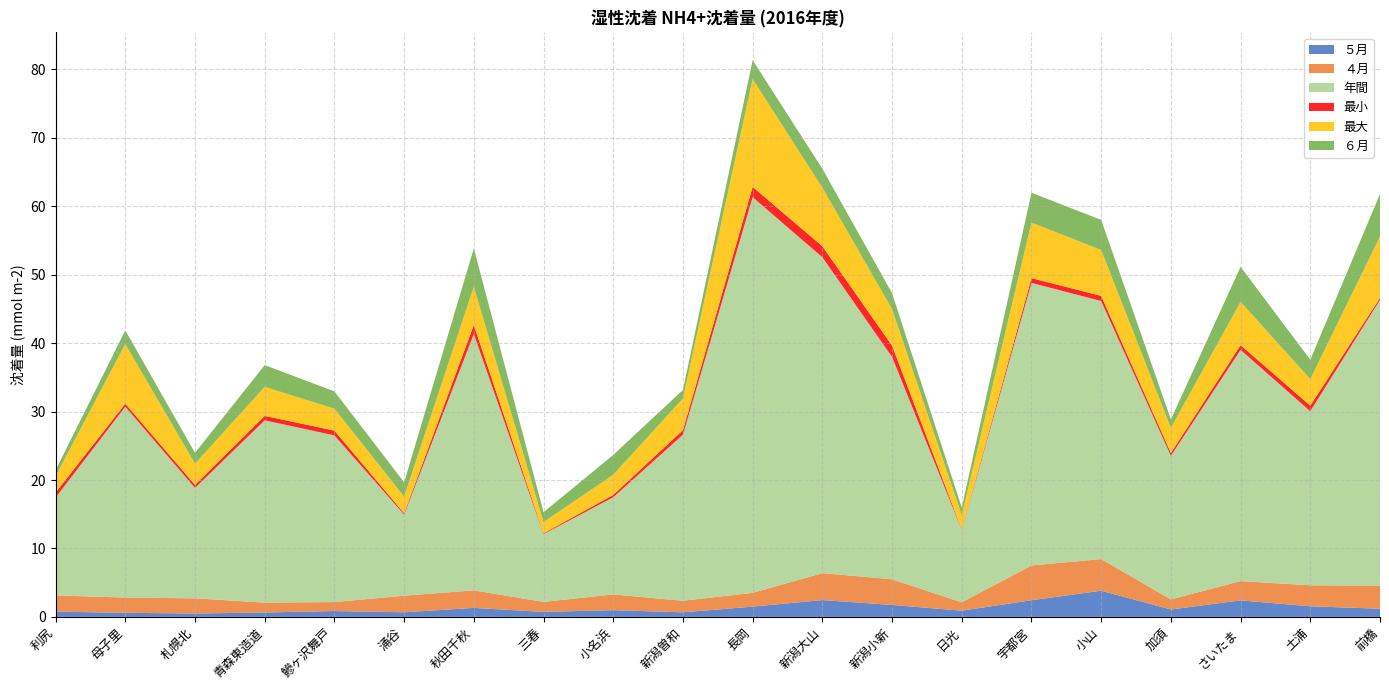

Reading left to right, transcribe all the data shown in this chart.

５月: 0.8	0.6	0.5	0.6	0.9	0.7	1.3	0.7	1.0	0.7	1.5	2.5	1.7	0.9	2.4	3.8	1.1	2.4	1.6	1.2
４月: 2.4	2.2	2.2	1.4	1.3	2.4	2.6	1.5	2.3	1.7	2.0	3.9	3.7	1.2	5.1	4.6	1.5	2.8	3.1	3.4
年間: 14.3	27.9	16.1	26.6	24.4	11.8	37.5	9.9	14.2	24.3	57.8	46.2	32.5	10.6	41.3	37.7	21.0	33.8	25.4	41.8
最小: 0.7	0.4	0.4	0.6	0.7	0.2	1.3	0.1	0.3	0.7	1.5	1.6	1.7	0.1	0.7	0.8	0.4	0.7	0.8	0.3
最大: 2.4	8.7	3.1	4.2	3.2	2.4	5.6	1.6	2.9	4.6	15.8	8.5	5.3	2.1	8.1	6.7	3.7	6.3	3.9	8.9
６月: 0.9	2.0	1.6	3.2	2.5	2.1	5.6	1.4	2.9	1.2	2.7	2.8	2.3	1.1	4.4	4.4	1.2	5.1	2.8	6.2